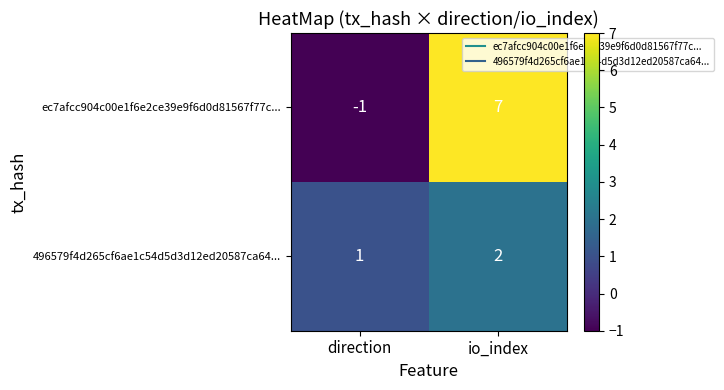

Rank the series by their average value, from highest to lowest.

ec7afcc904c00e1f6e2ce39e9f6d0d81567f77c..., 496579f4d265cf6ae1c54d5d3d12ed20587ca64...